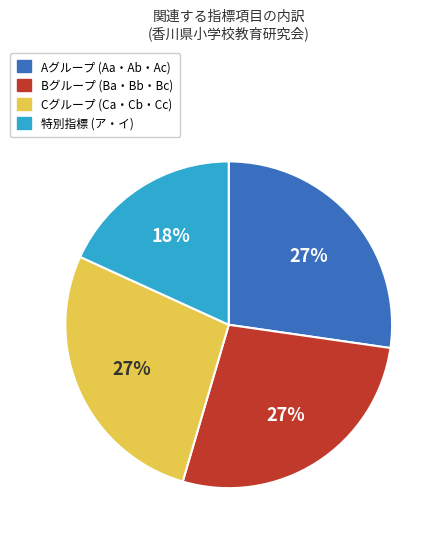

Is there any slice that represents more than half of the pie?

No